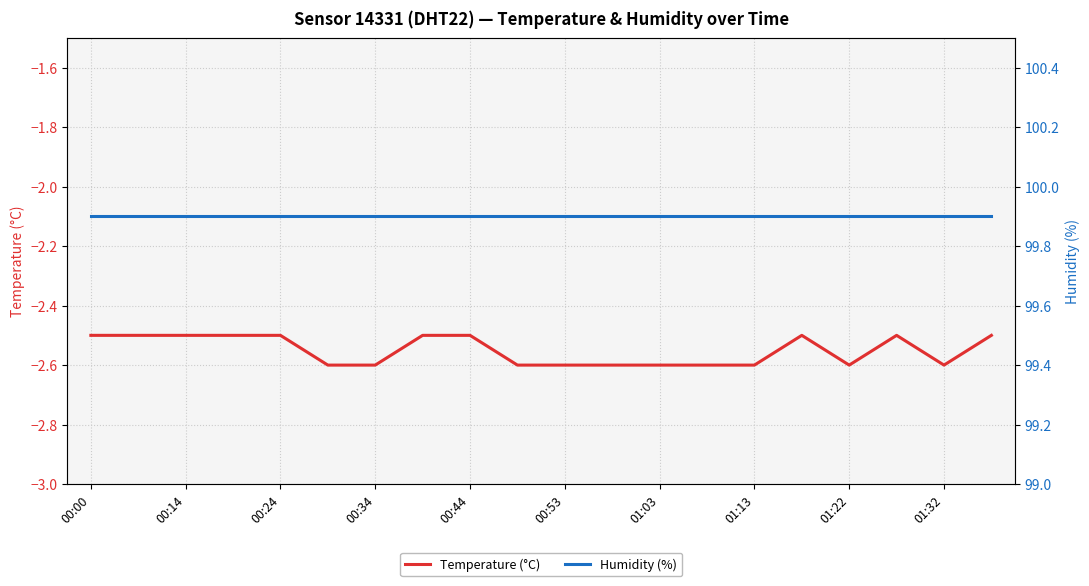

True or false: Temperature (°C) has a value of -2.5 at 00:44.

True